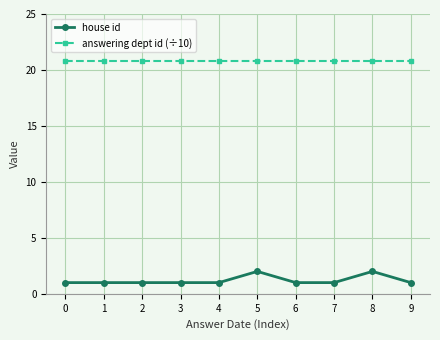

Which series has the largest range (max minus min)?

house id